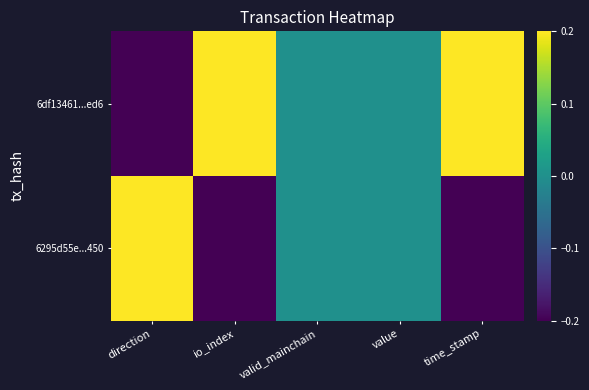

At which category does the chart reach its minimum across all series?

direction